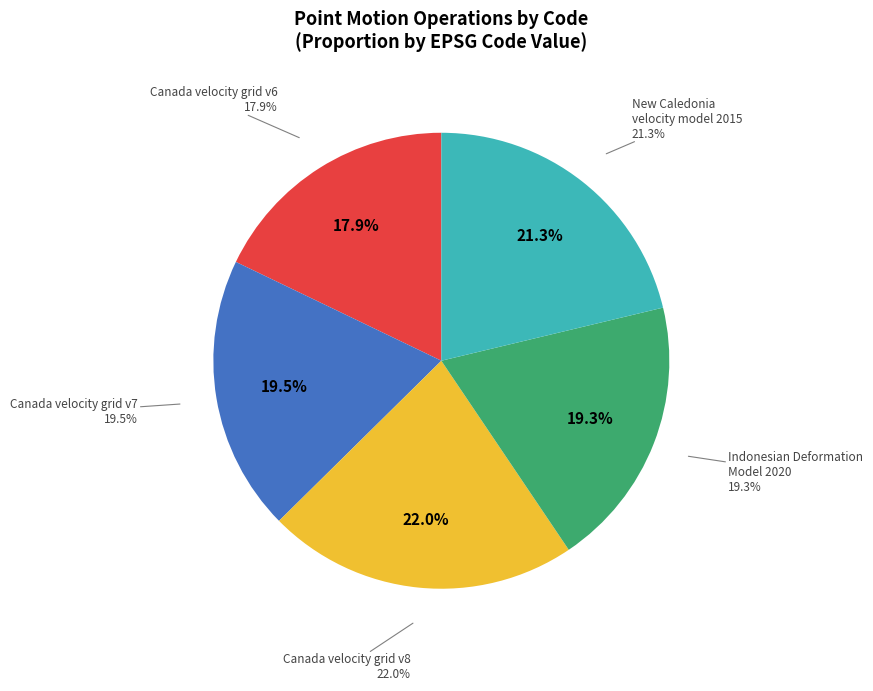

Rank the categories by value from lowest to highest.

Canada velocity grid v6, Indonesian Deformation Model 2020, Canada velocity grid v7, New Caledonia velocity model 2015, Canada velocity grid v8